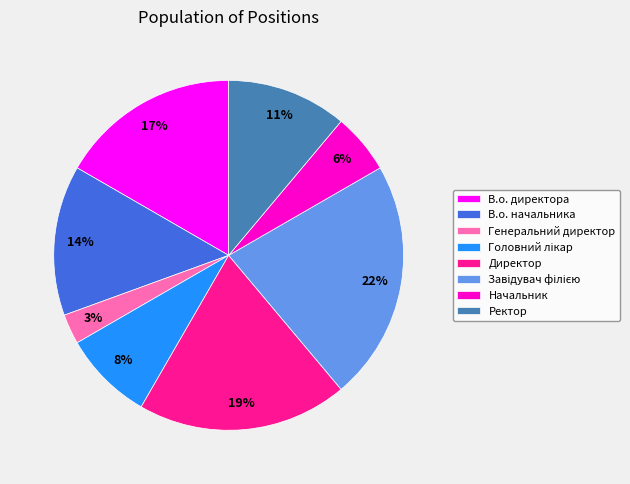

Is there any slice that represents more than half of the pie?

No